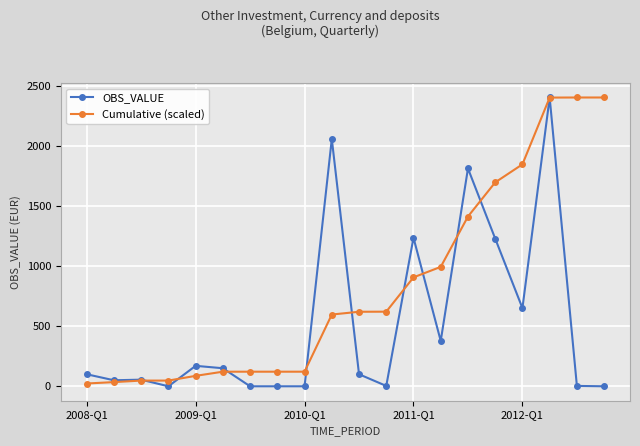

List the series in order of their overall mean, lowest first.

OBS_VALUE, Cumulative (scaled)